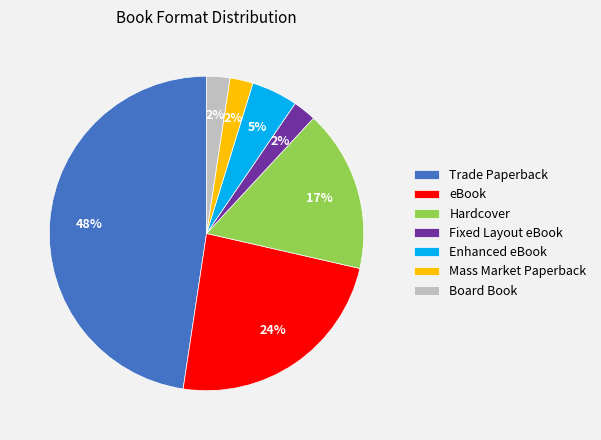

To the nearest percent, what portion does Trade Paperback represent?

48%